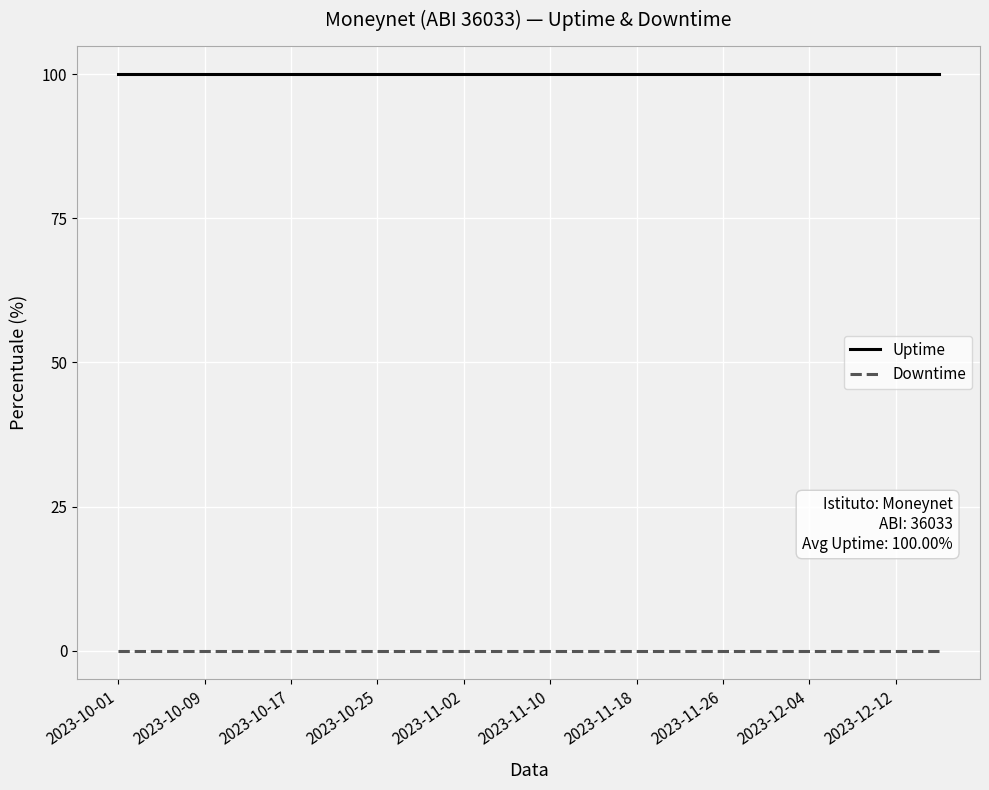

What is the highest value of the Uptime series?

100